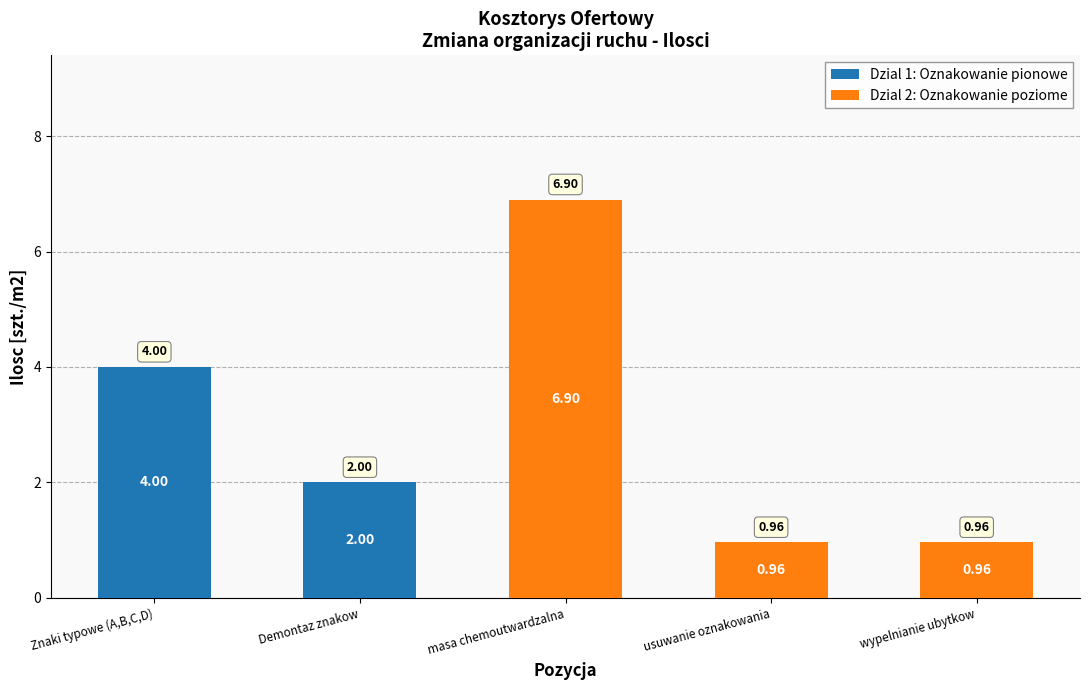

Count the number of data series in this chart.

2